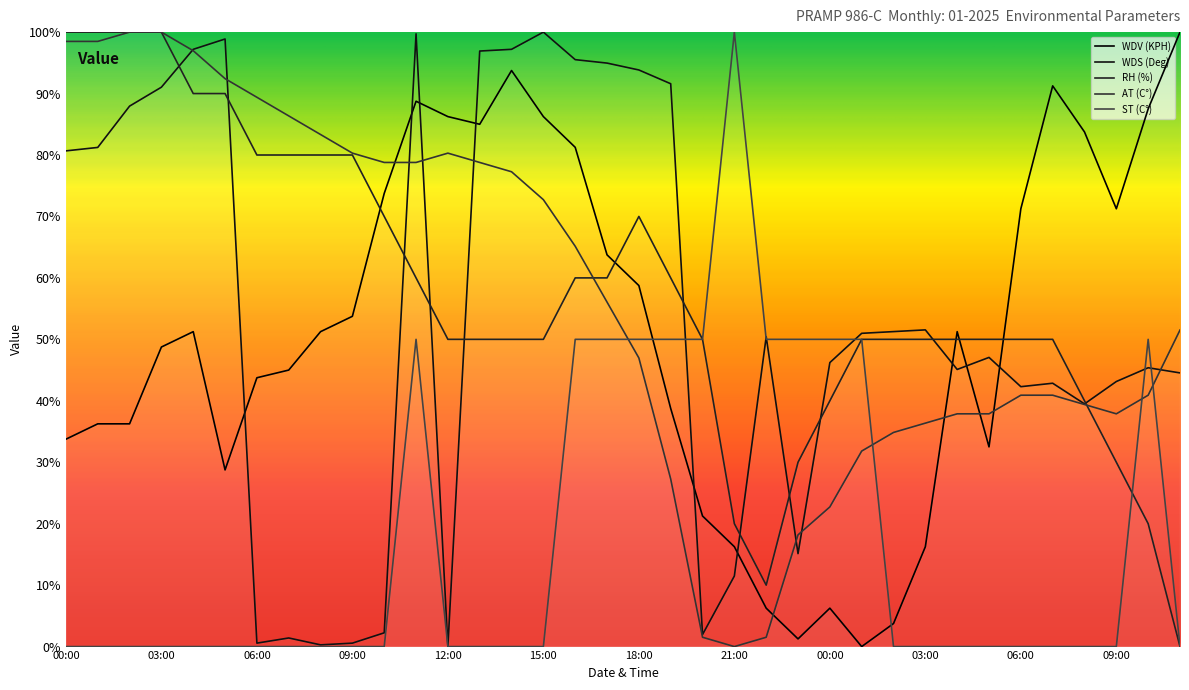

How many series are shown in this chart?

5